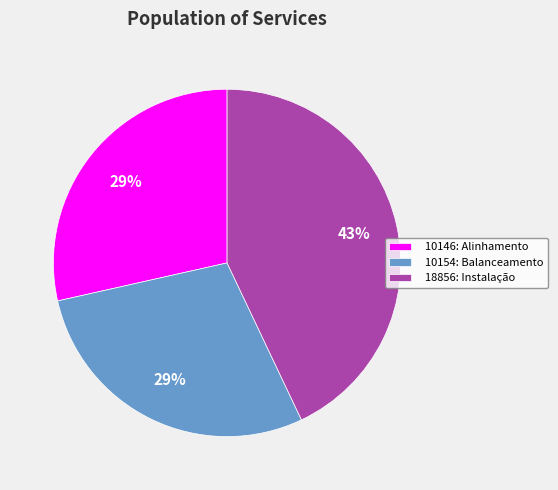

Approximately how many times larger is the value at 10146: Alinhamento compared to 18856: Instalação?

0.7